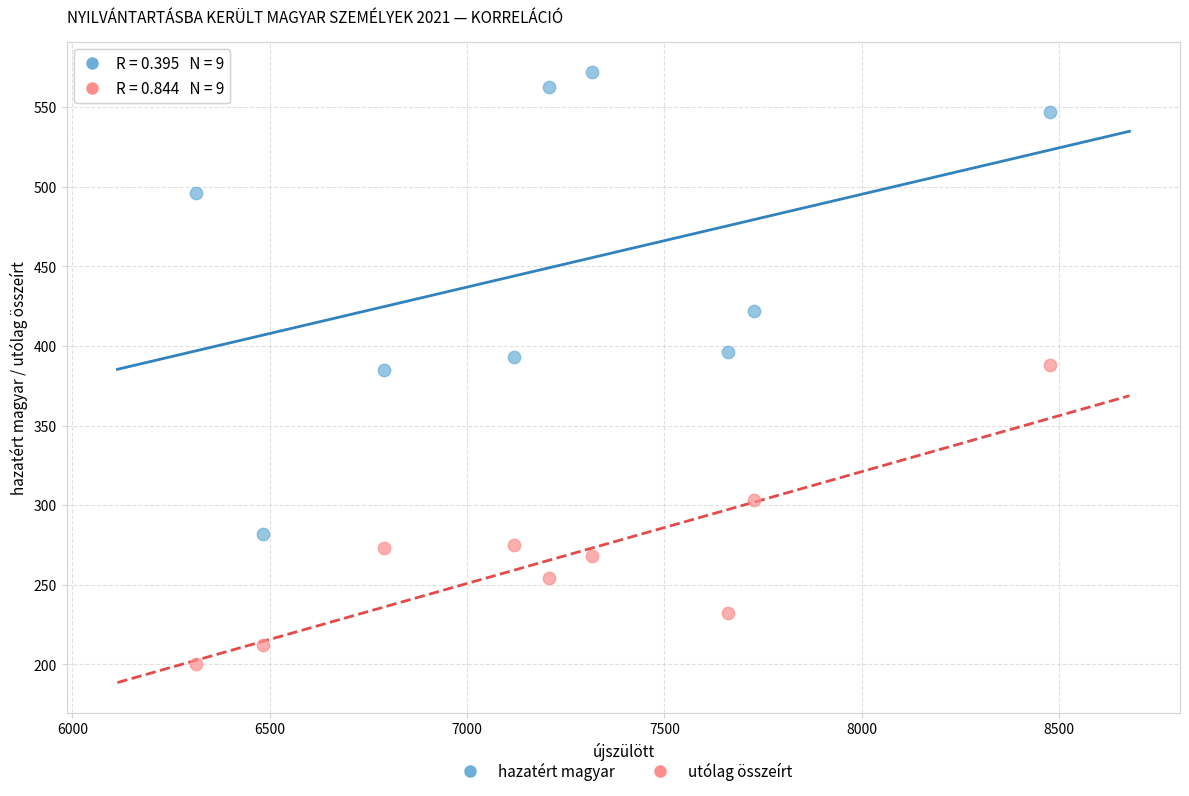

Across all data points, what is the range of Y values (max minus min)?

372